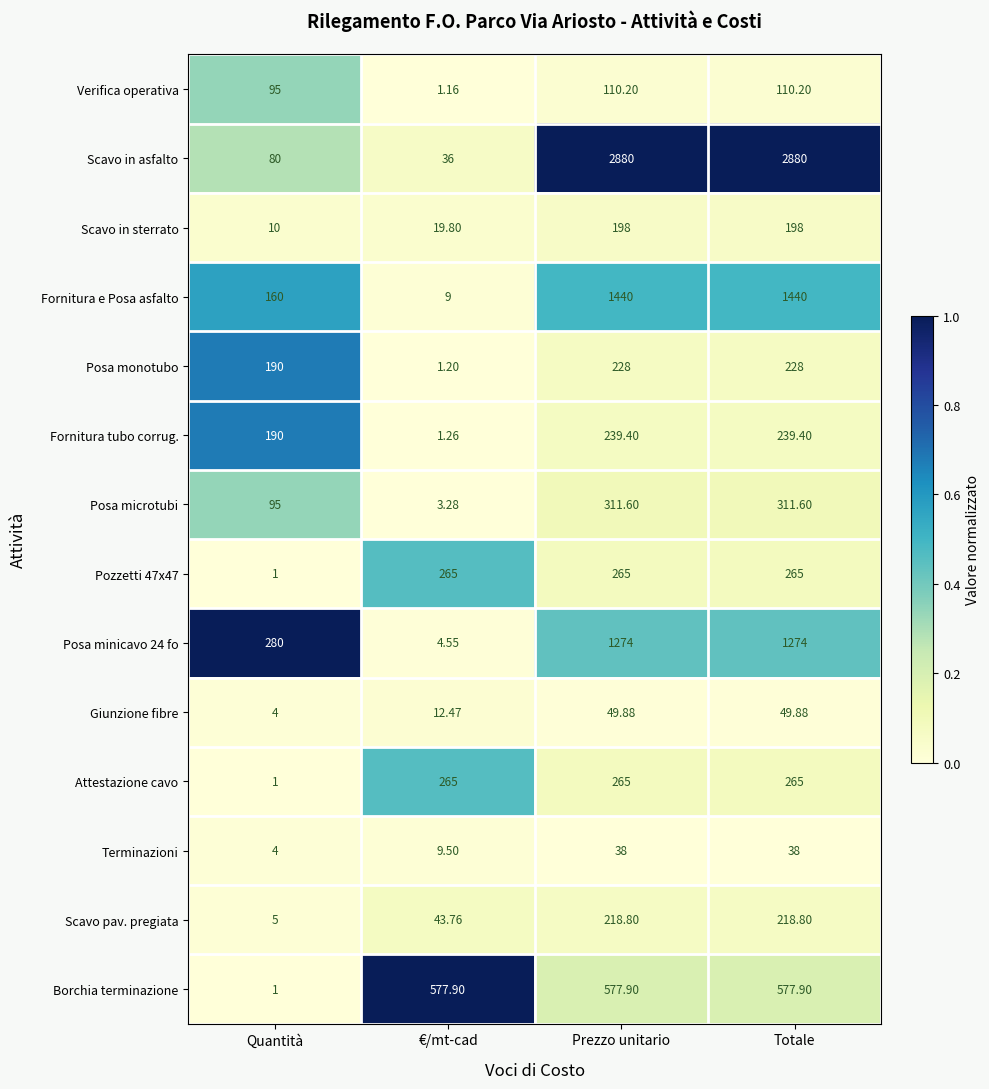

Which category has the lowest value in the Borchia terminazione series?

Quantità